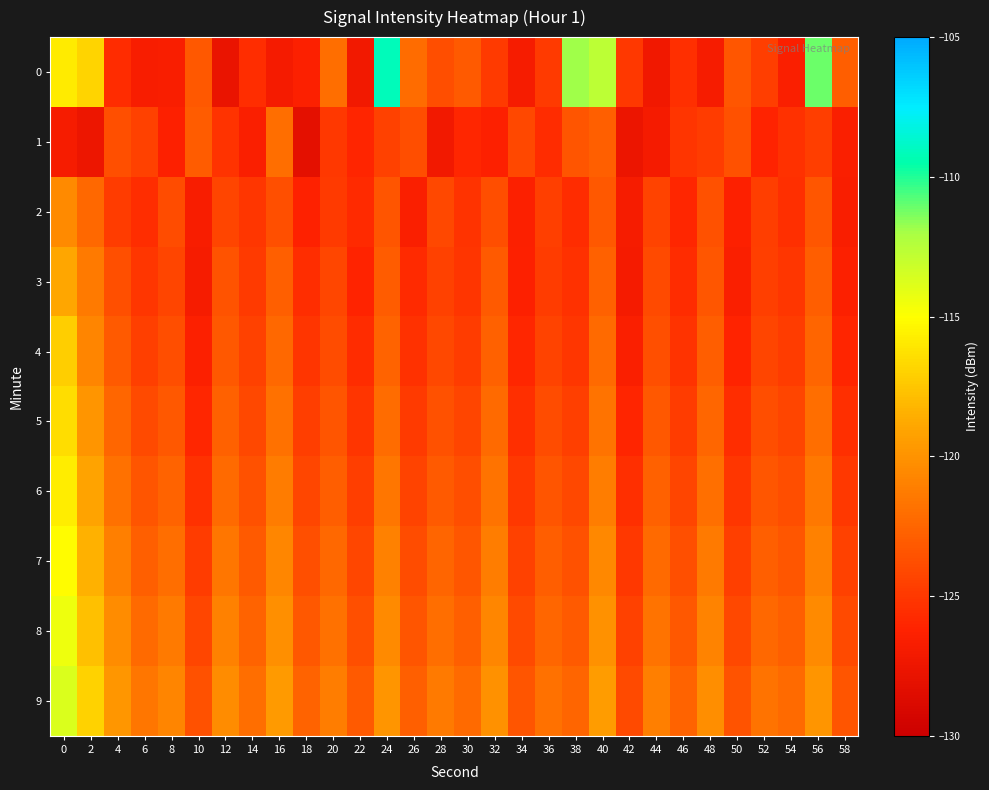

How many distinct data groups are displayed?

10